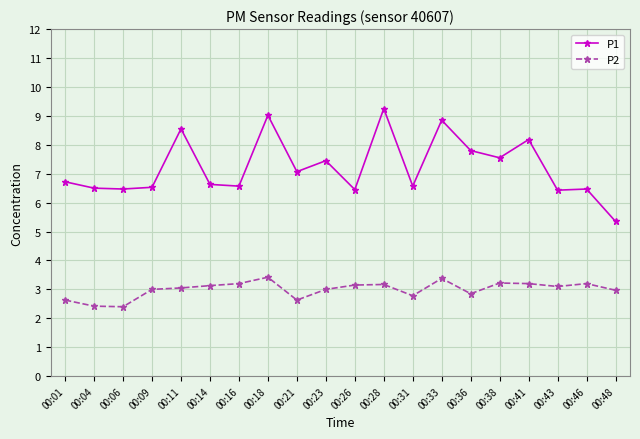

What is the sum of all P2 values?

59.9